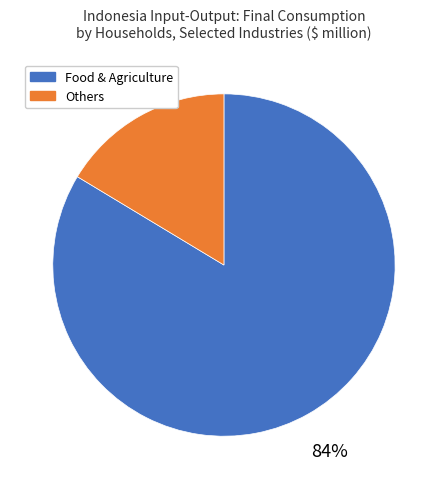

True or false: Others accounts for 16% of the total.

True